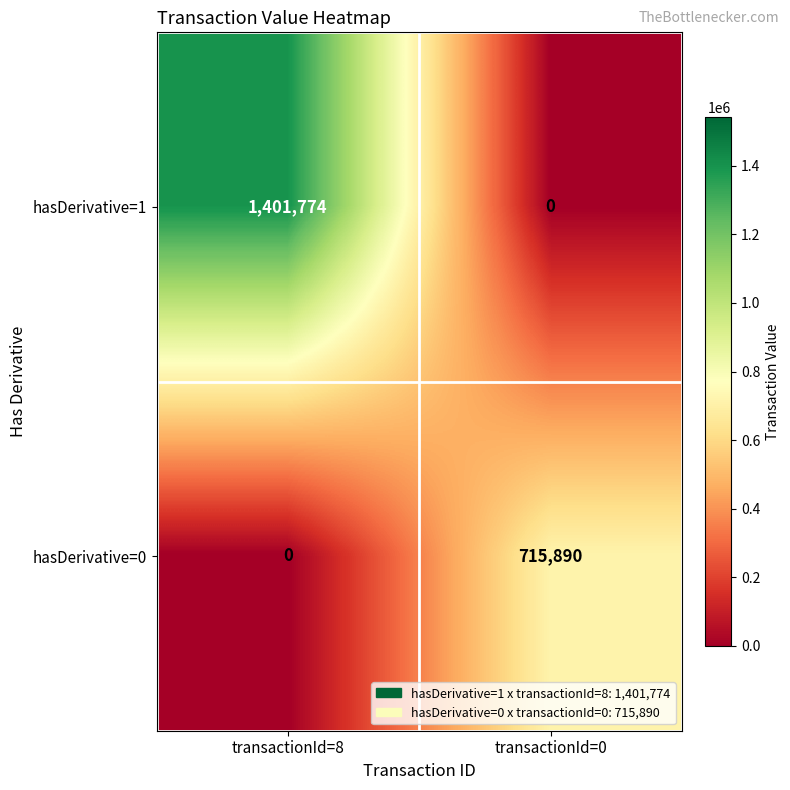

Which series changed the most between transactionId=8 and transactionId=0?

hasDerivative=1